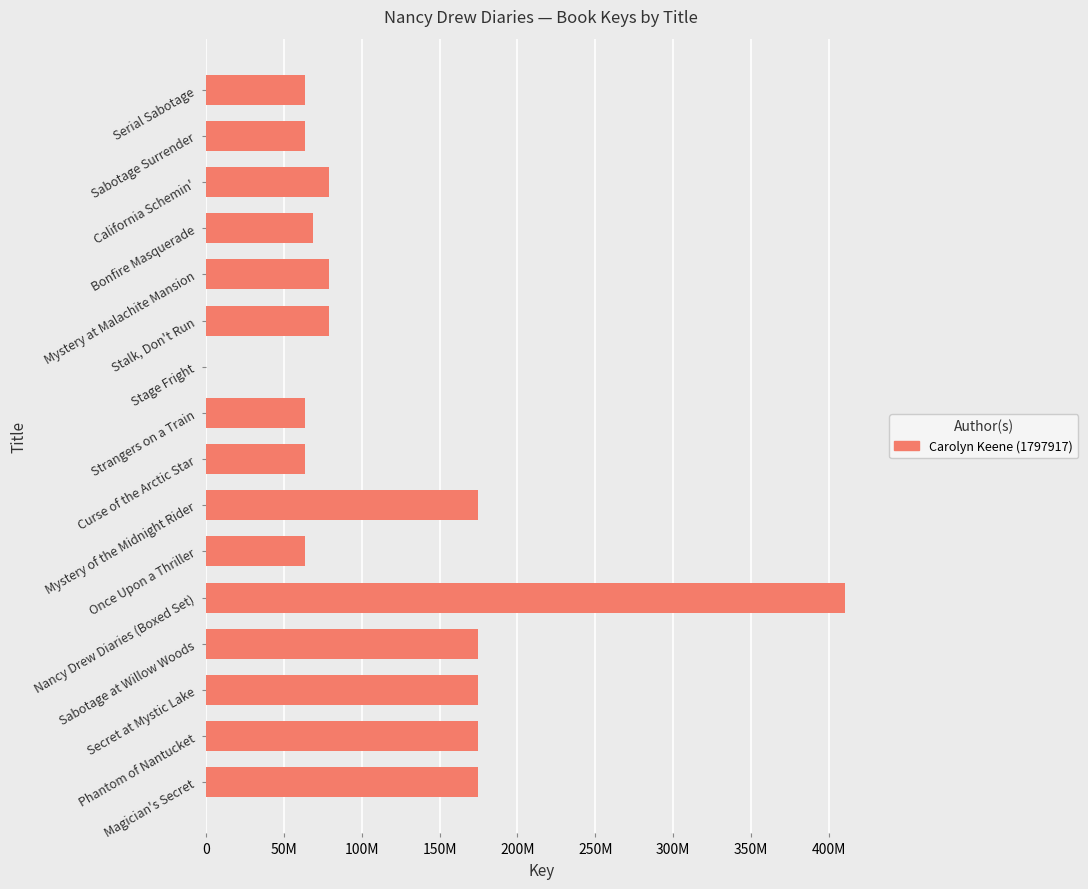

What is the sum of all values?

1906082261